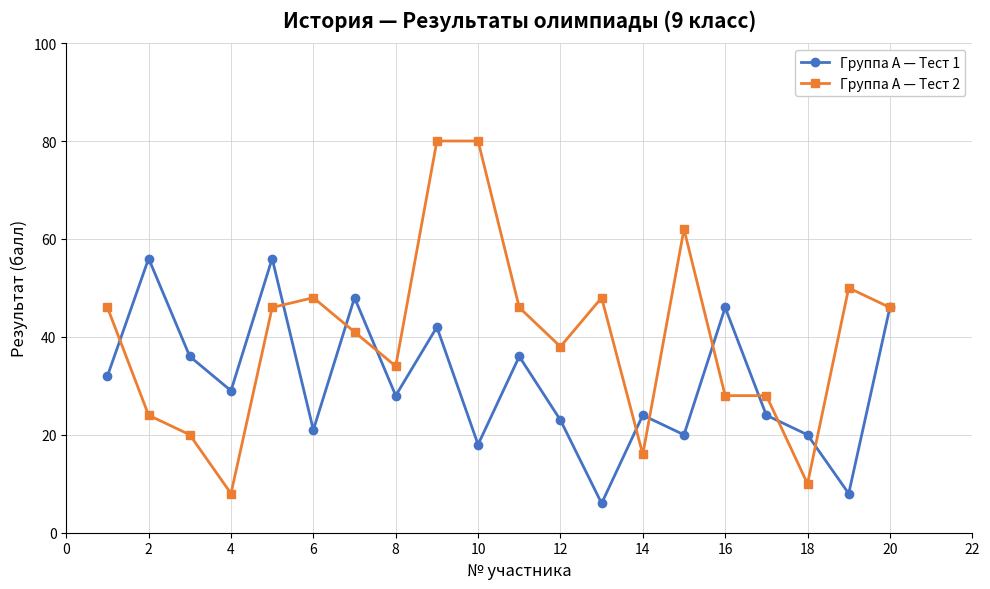

What is the maximum value shown in the chart?

80